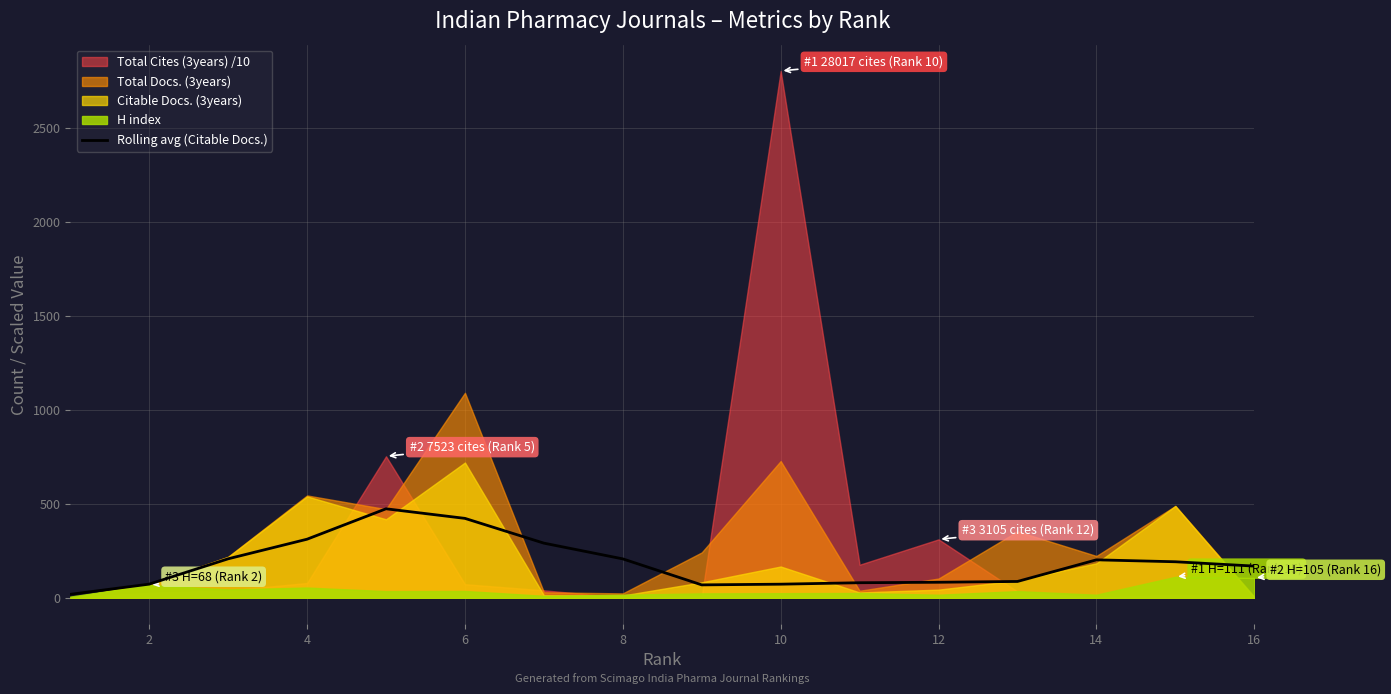

The chart shows a value of 168.2 at 16. True or false?

True